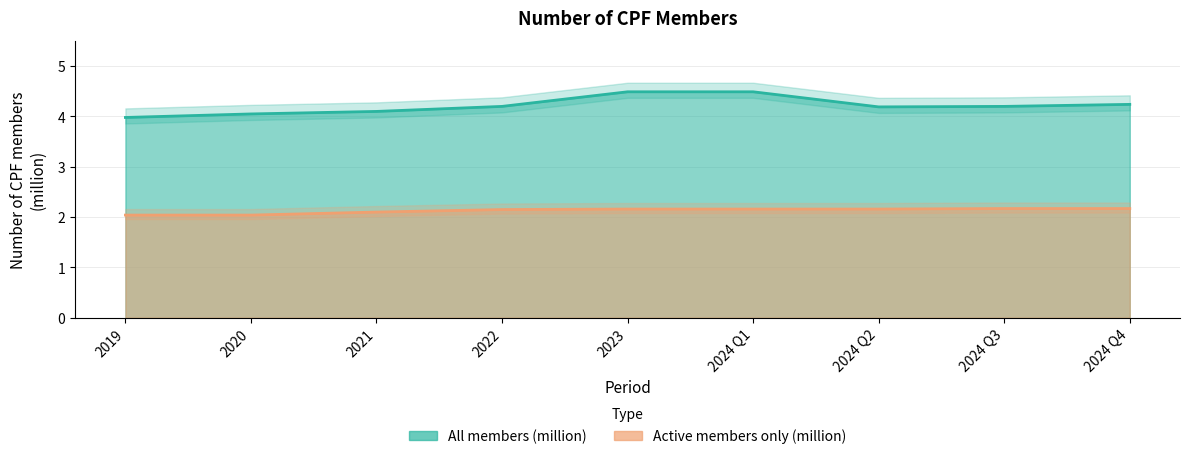

Count the Active members only (million) values in the range 2 to 3.

9